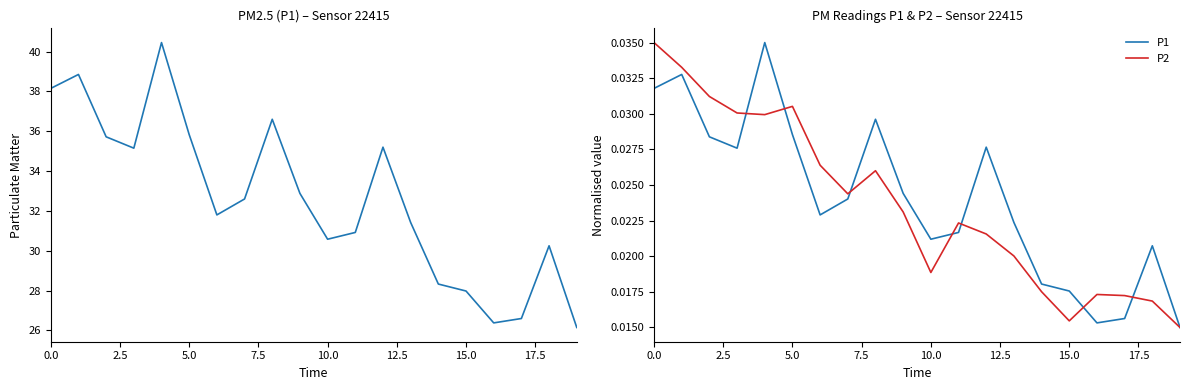

Where is P2 nearest to the value 0?

19